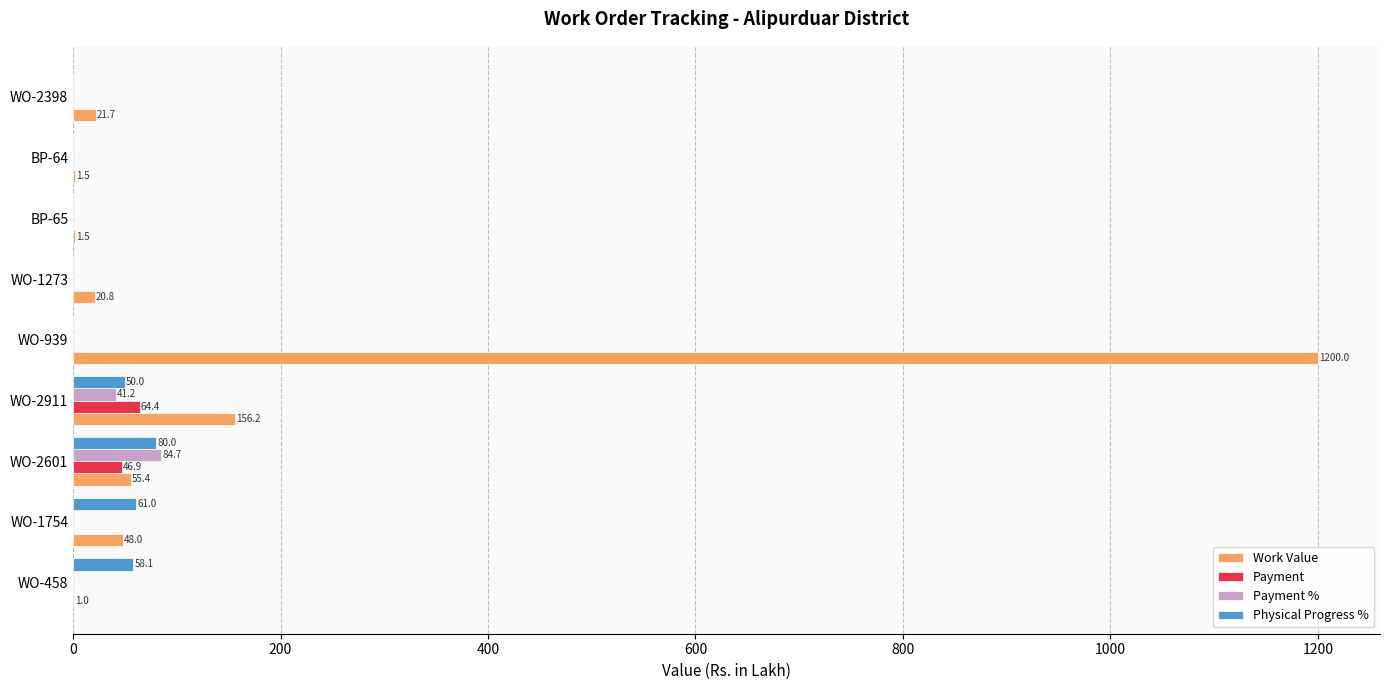

Which series has the largest total across all categories?

Work Value